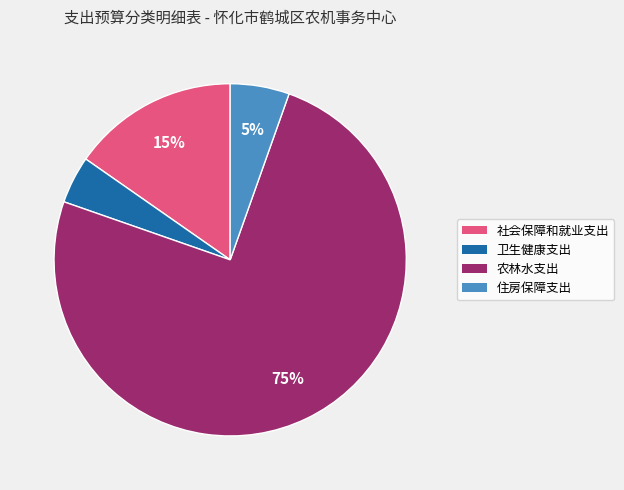

Which slice is the smallest?

卫生健康支出